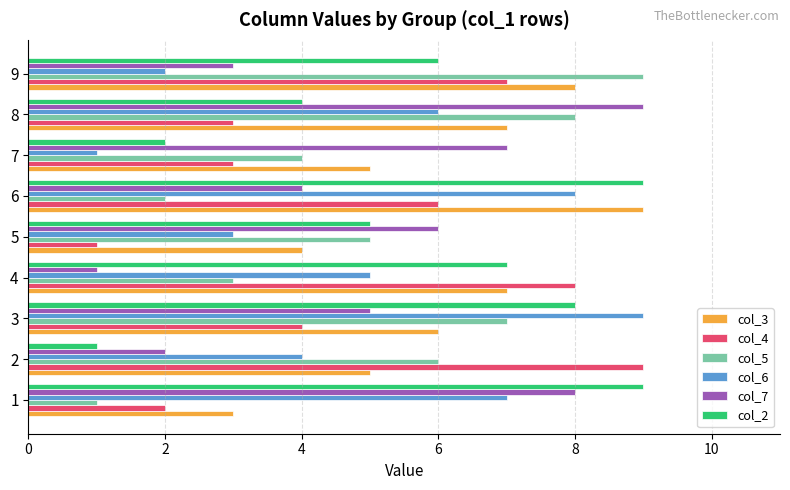

What is the greatest value displayed?

9